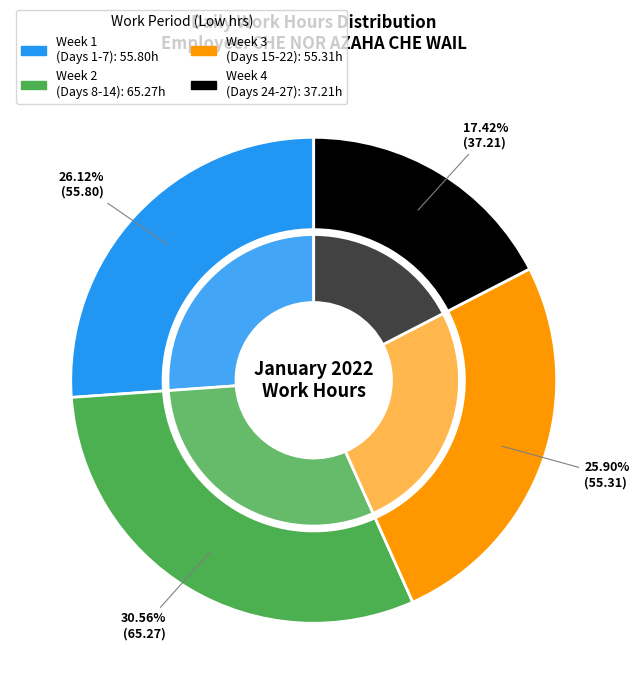

To the nearest percent, what percentage of the pie is Day 18?

4%